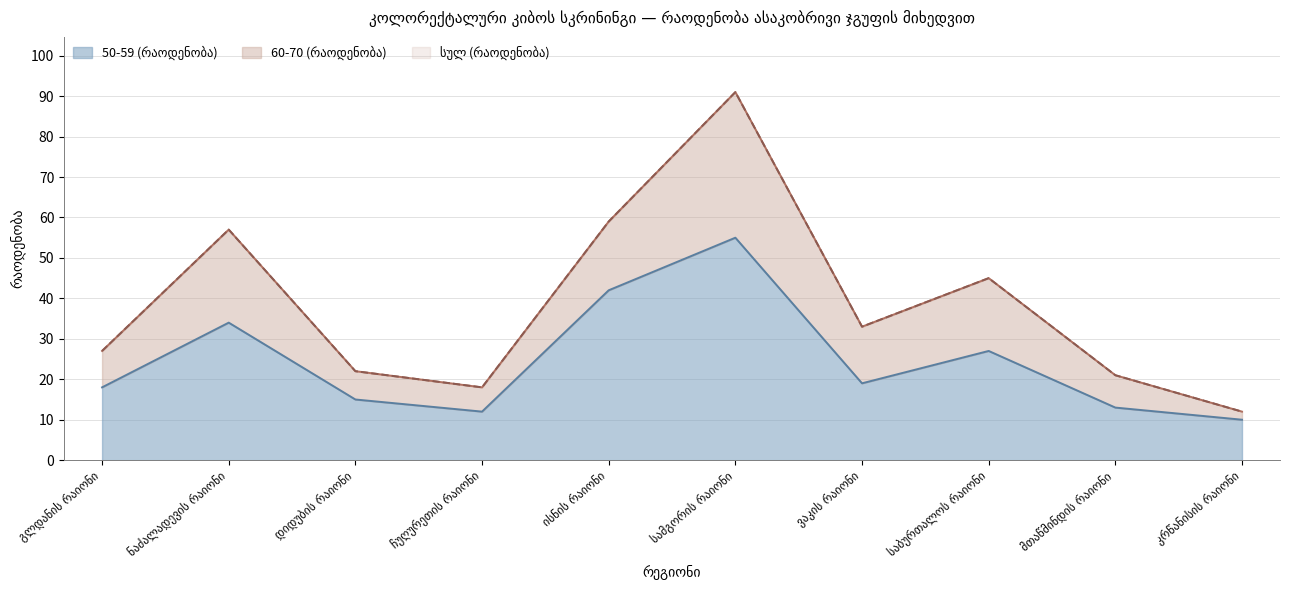

What is the total value across all series at კრწანისის რაიონი?

22